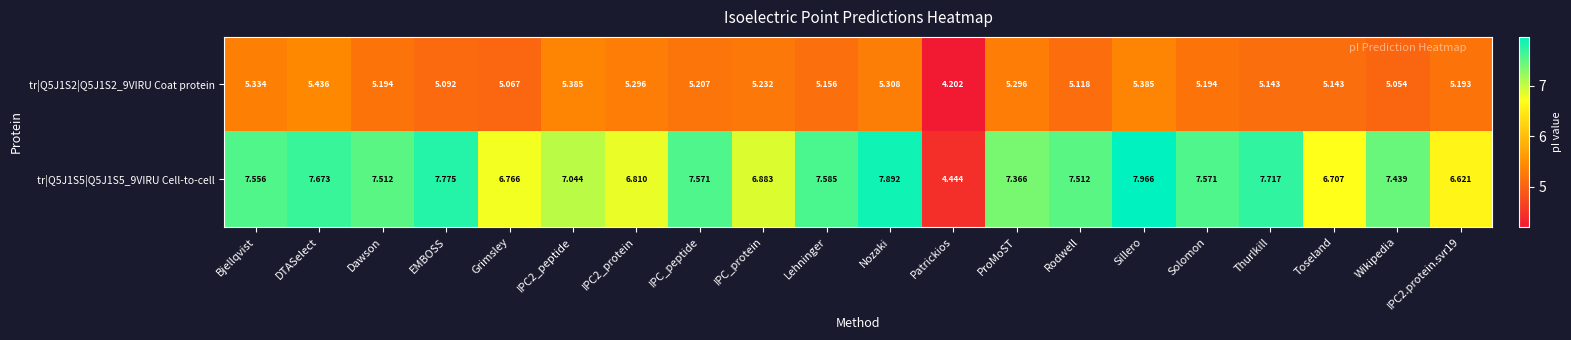

At which category is the sum across all series the highest?

Sillero